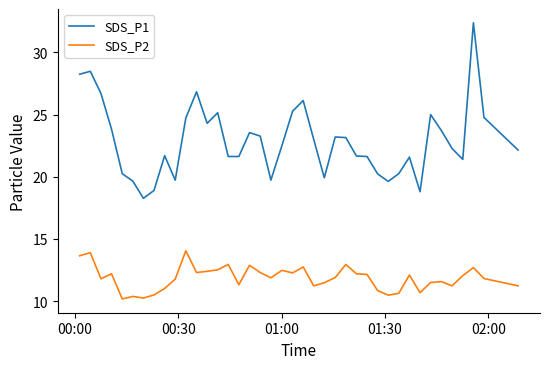

Which series has the largest total across all categories?

SDS_P1